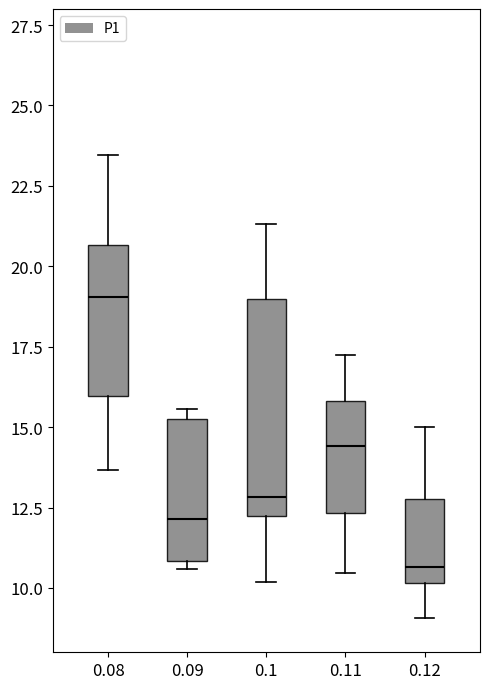

Which box is the tallest, from its lower edge to its upper edge?

0.1